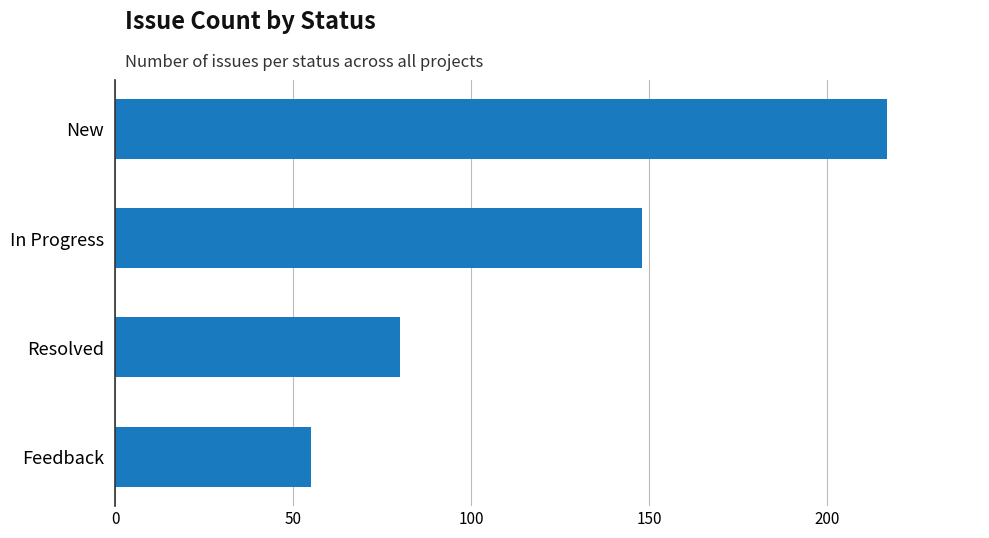

Count the number of categories in the chart.

4